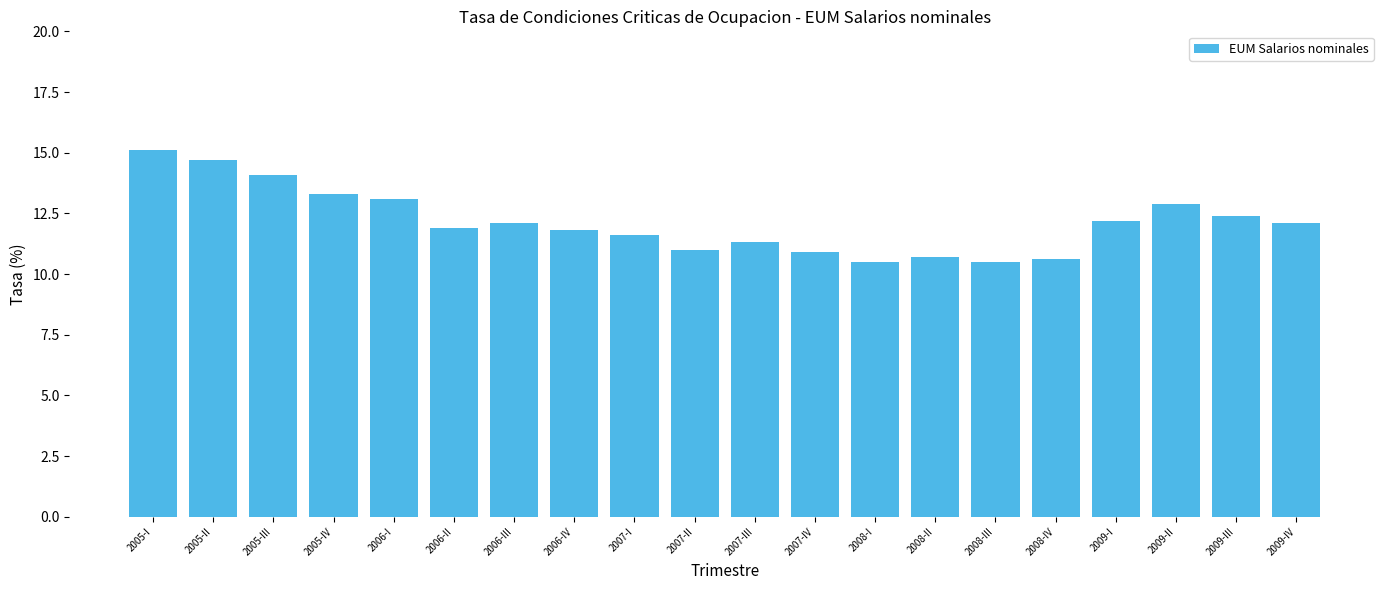

Reading left to right, list all the values displayed in this chart.

2005-I=15.1	2005-II=14.7	2005-III=14.1	2005-IV=13.3	2006-I=13.1	2006-II=11.9	2006-III=12.1	2006-IV=11.8	2007-I=11.6	2007-II=11.0	2007-III=11.3	2007-IV=10.9	2008-I=10.5	2008-II=10.7	2008-III=10.5	2008-IV=10.6	2009-I=12.2	2009-II=12.9	2009-III=12.4	2009-IV=12.1